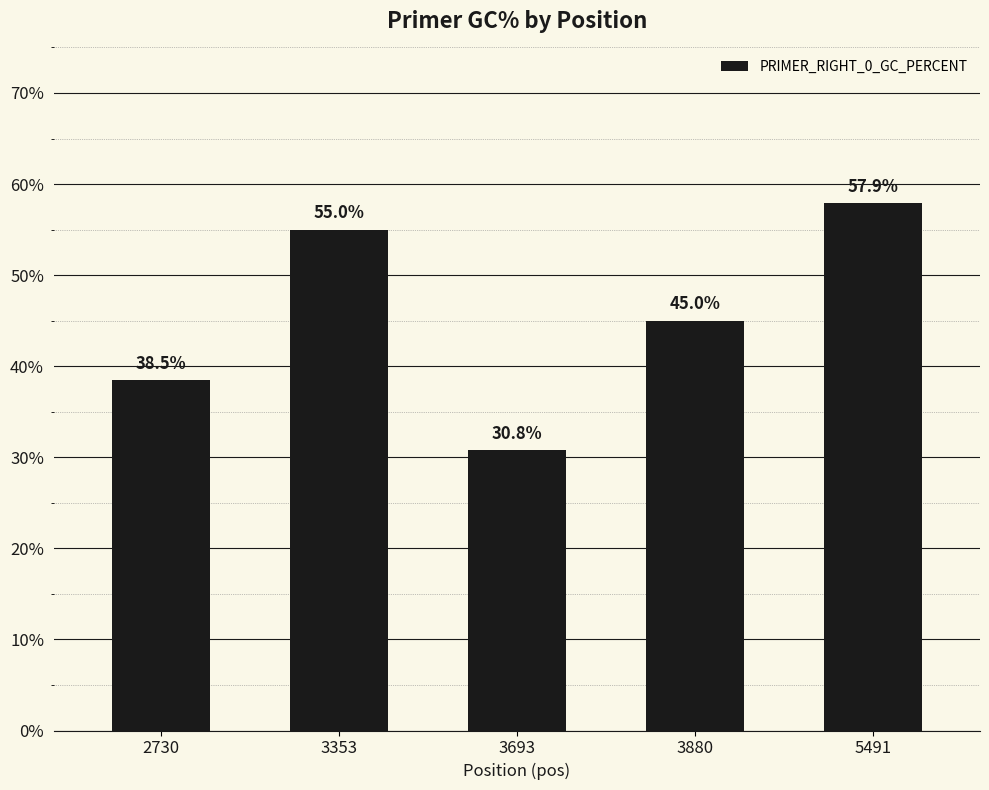

At which label does the data first exceed 45?

3353